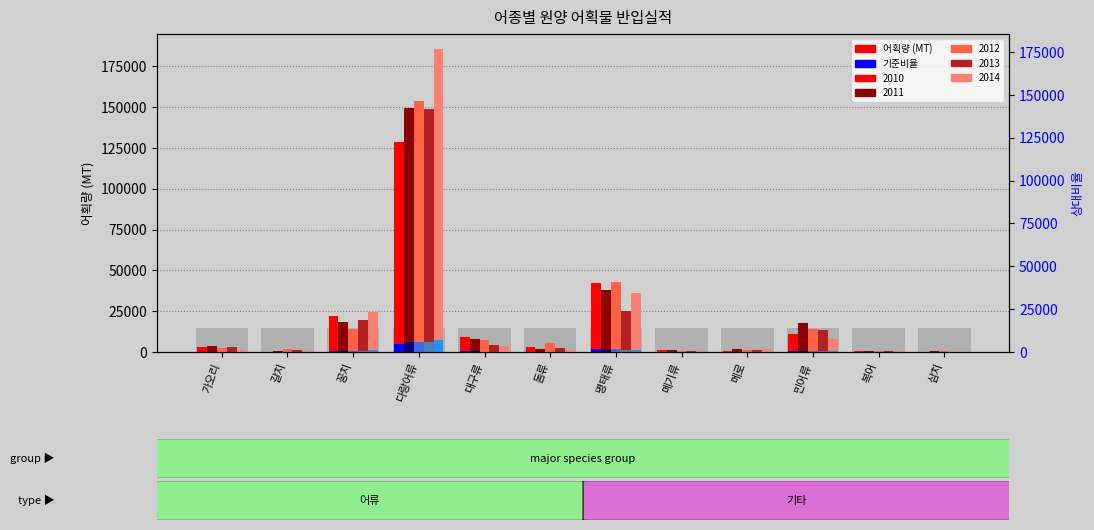

What is the difference between the highest and lowest values at 메로?

1011